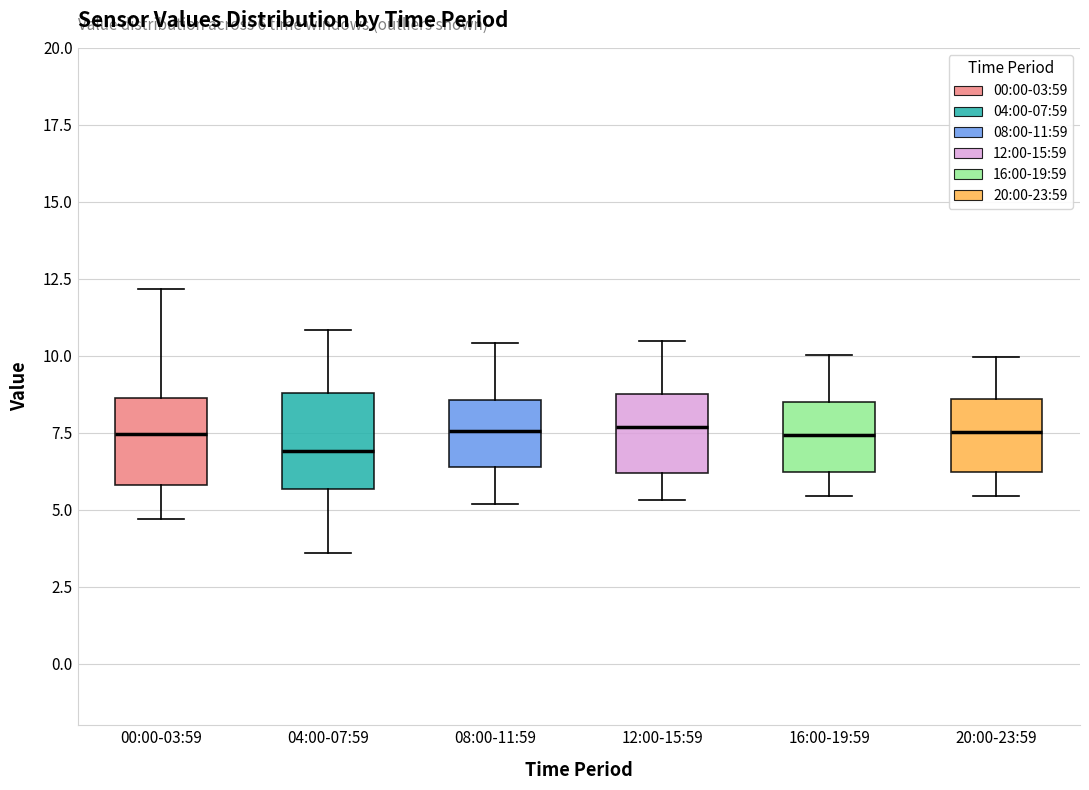

Which box's median line is the lowest?

04:00-07:59